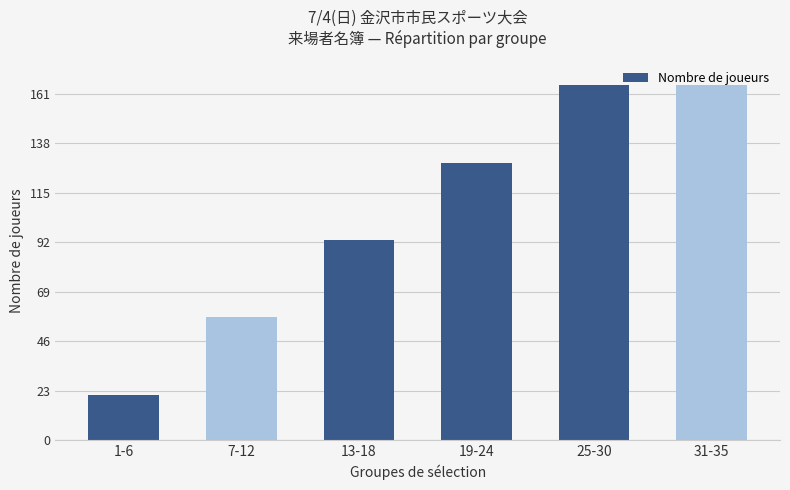

What is the smallest value displayed?

21